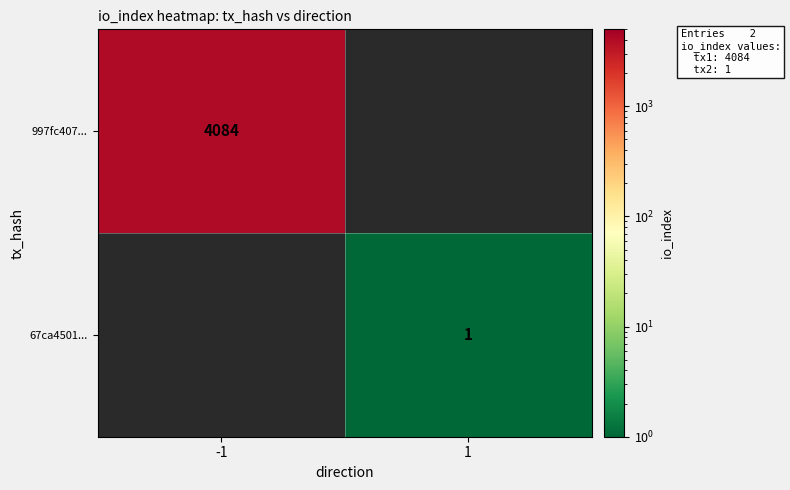

At how many categories does at least one series exceed 1133?

1